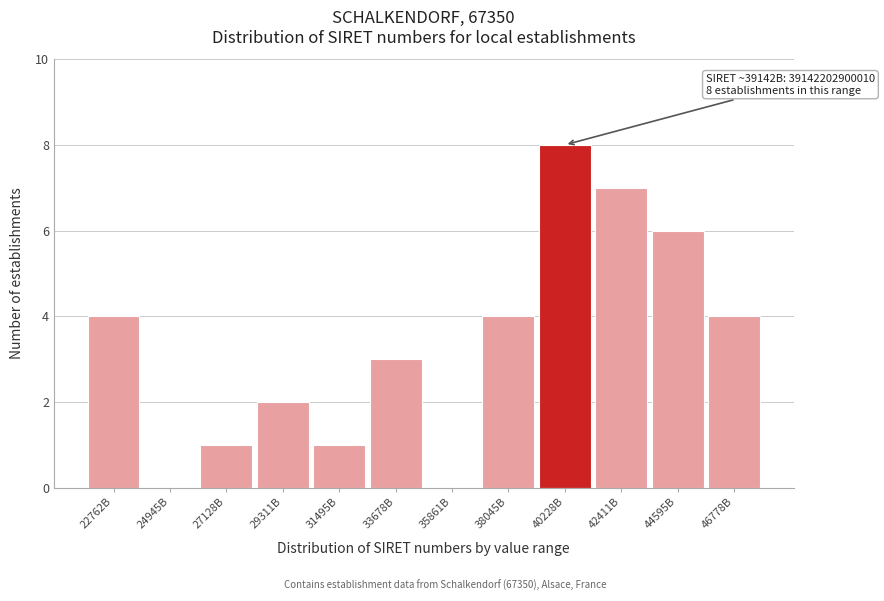

Reading left to right, what are all the values shown in this chart?

22762B=4	24945B=0	27128B=1	29311B=2	31495B=1	33678B=3	35861B=0	38045B=4	40228B=8	42411B=7	44595B=6	46778B=4